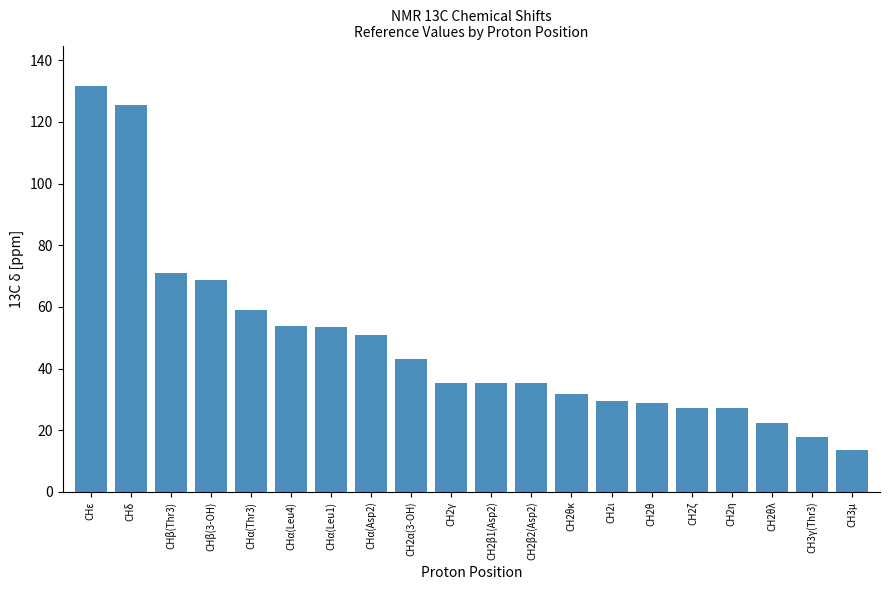

At which category does the chart reach its minimum across all series?

CH3μ